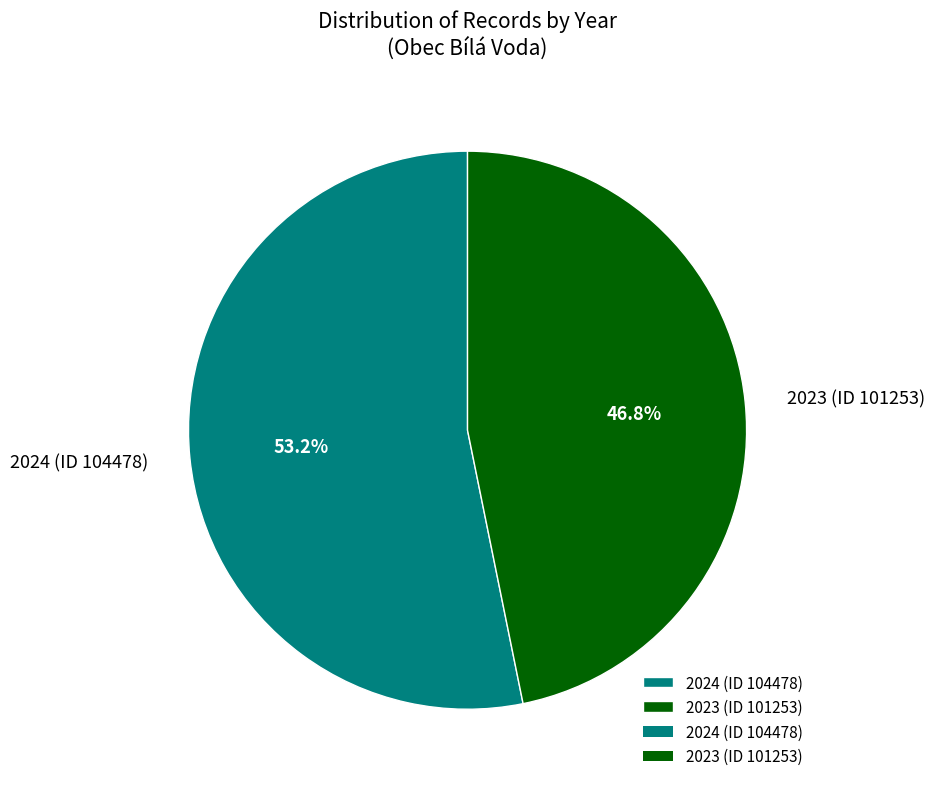

What portion of the pie excludes 2023 (ID 101253)?

53.2%